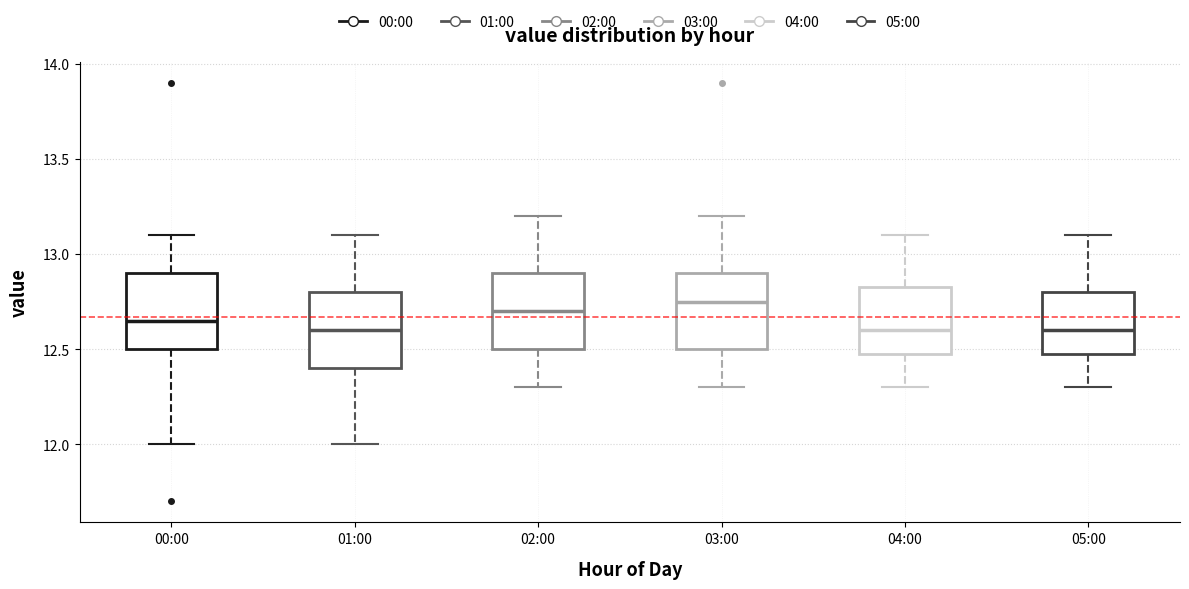

Reading left to right, read every box against the y-axis: the position of its median line, the range the box covers, and the ends of its whiskers. The values are not printed on the chart, so give them approximately, as read against the axis.

00:00: median 12.65, box 12.50 to 12.90, whiskers 12.00 to 13.10
01:00: median 12.60, box 12.40 to 12.80, whiskers 12.00 to 13.10
02:00: median 12.70, box 12.50 to 12.90, whiskers 12.30 to 13.20
03:00: median 12.75, box 12.50 to 12.90, whiskers 12.30 to 13.20
04:00: median 12.60, box 12.50 to 12.85, whiskers 12.30 to 13.10
05:00: median 12.60, box 12.50 to 12.80, whiskers 12.30 to 13.10